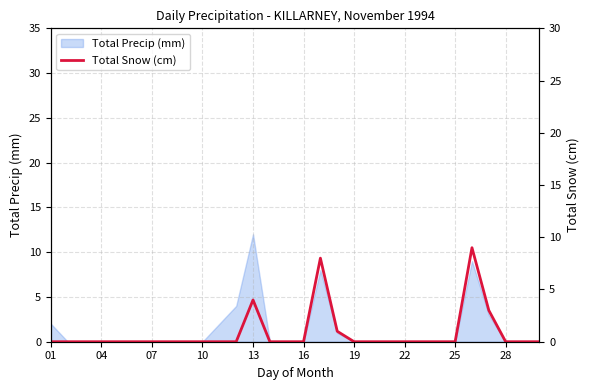

Is it true that Total Precip (mm) equals 0 at 04?

True